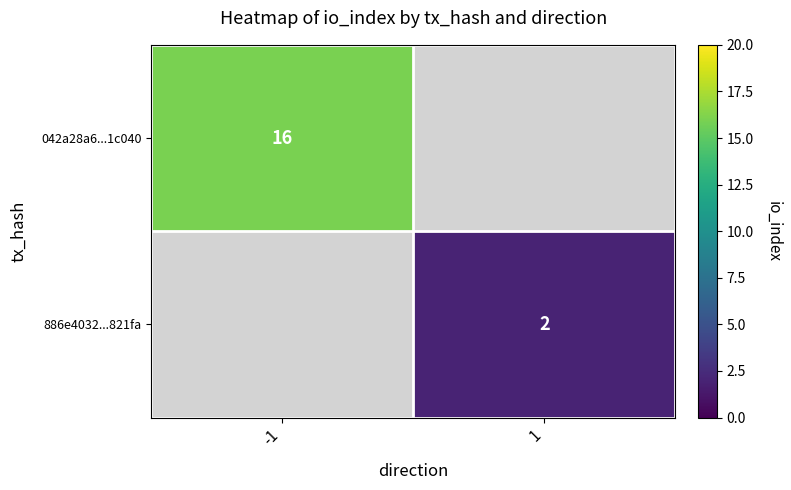

What is the minimum value shown in the chart?

2.0